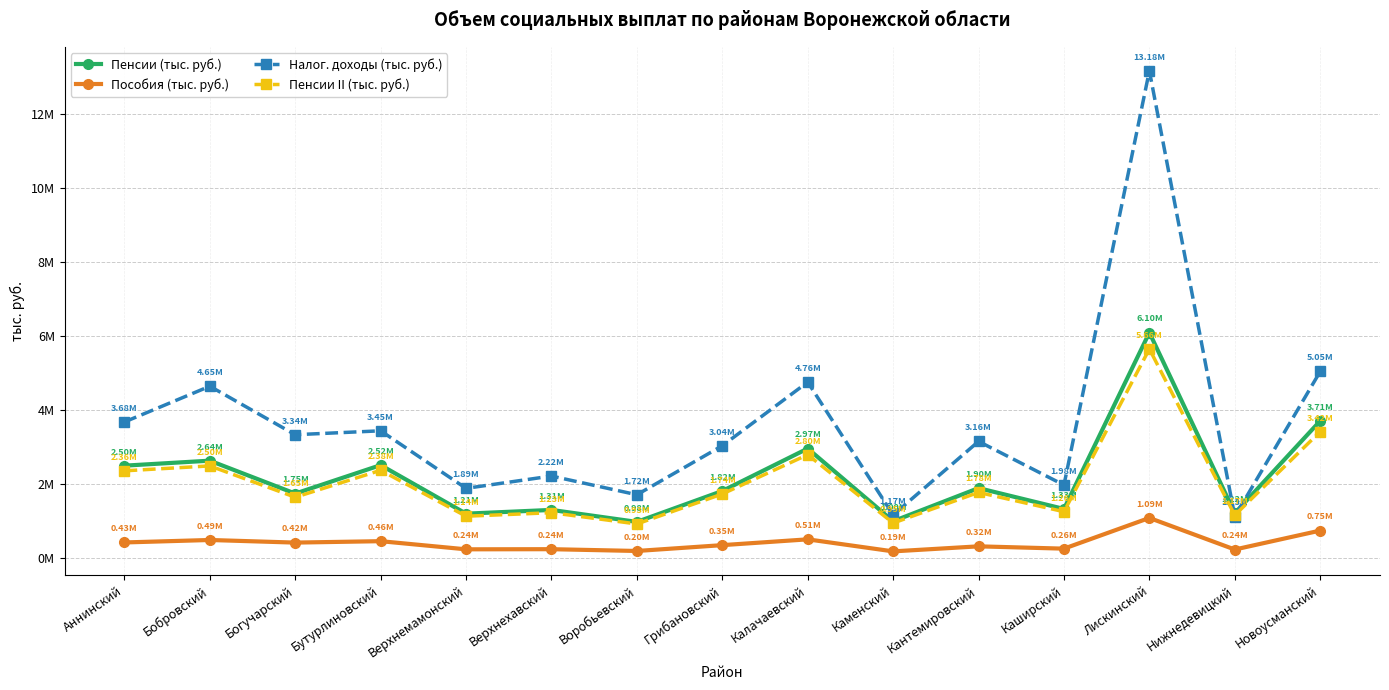

True or false: Пенсии II (тыс. руб.) and Пособия (тыс. руб.) intersect in this chart.

False